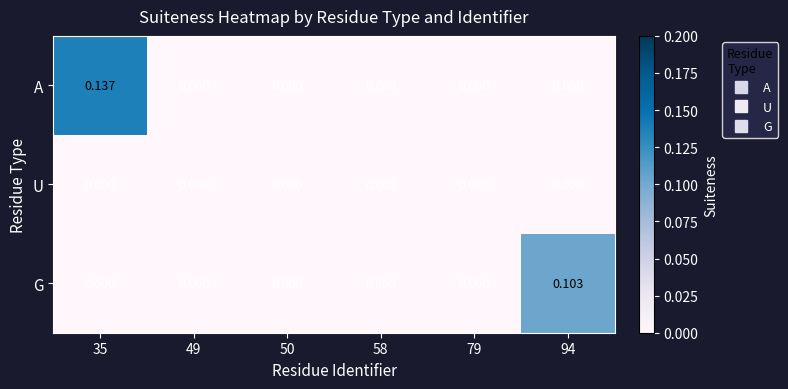

Rank the series by their maximum value, from highest to lowest.

A, G, U